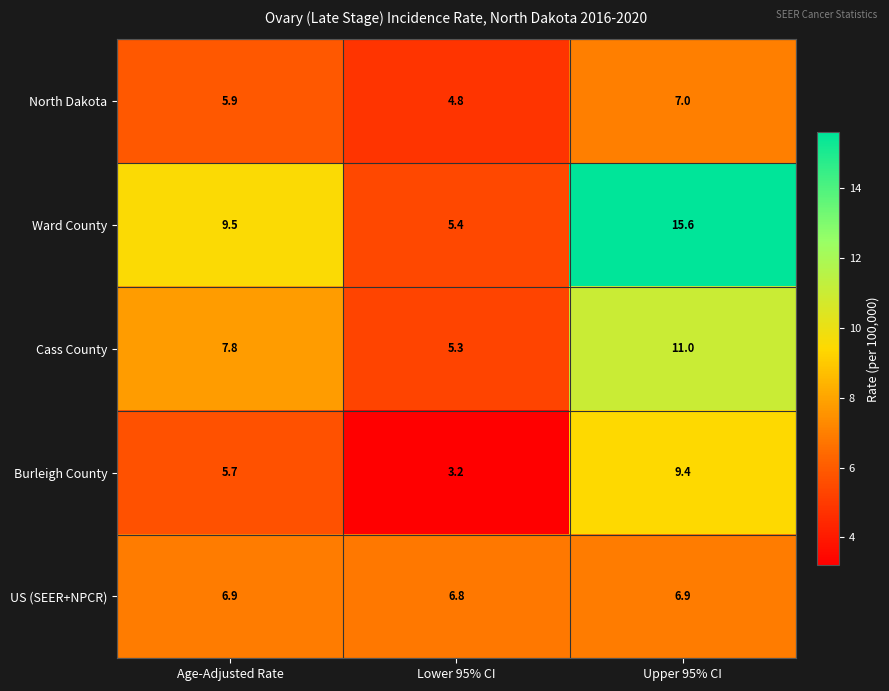

Reading left to right, list all the values displayed in this chart.

North Dakota: Age-Adjusted Rate=5.9	Lower 95% CI=4.8	Upper 95% CI=7.0
Ward County: Age-Adjusted Rate=9.5	Lower 95% CI=5.4	Upper 95% CI=15.6
Cass County: Age-Adjusted Rate=7.8	Lower 95% CI=5.3	Upper 95% CI=11.0
Burleigh County: Age-Adjusted Rate=5.7	Lower 95% CI=3.2	Upper 95% CI=9.4
US (SEER+NPCR): Age-Adjusted Rate=6.9	Lower 95% CI=6.8	Upper 95% CI=6.9